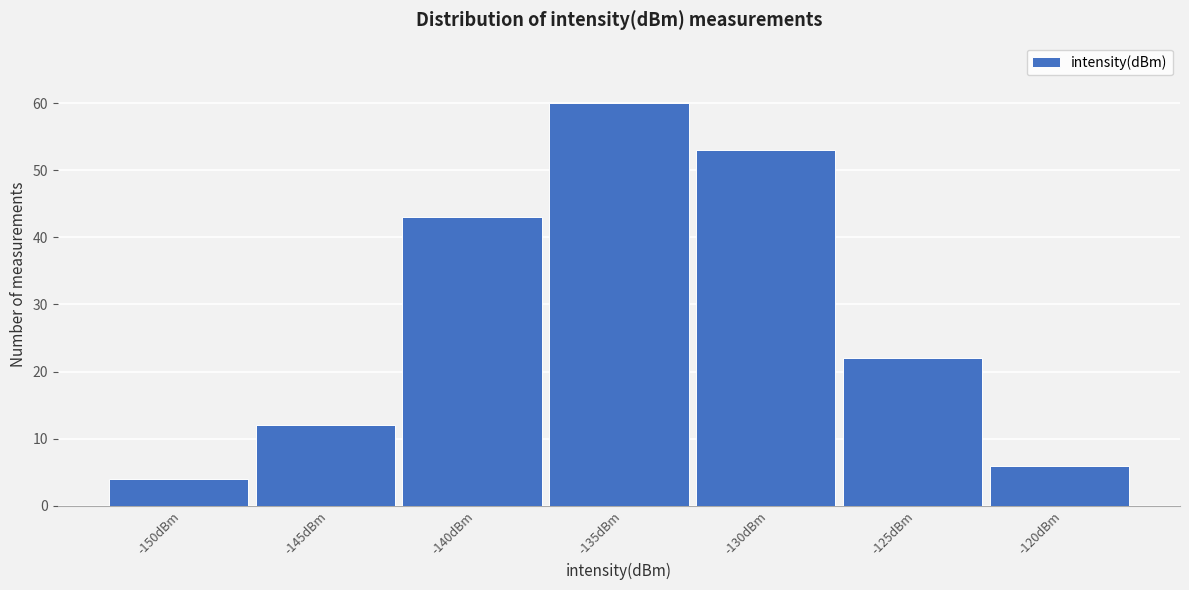

Reading right to left, transcribe all the data shown in this chart.

6	22	53	60	43	12	4